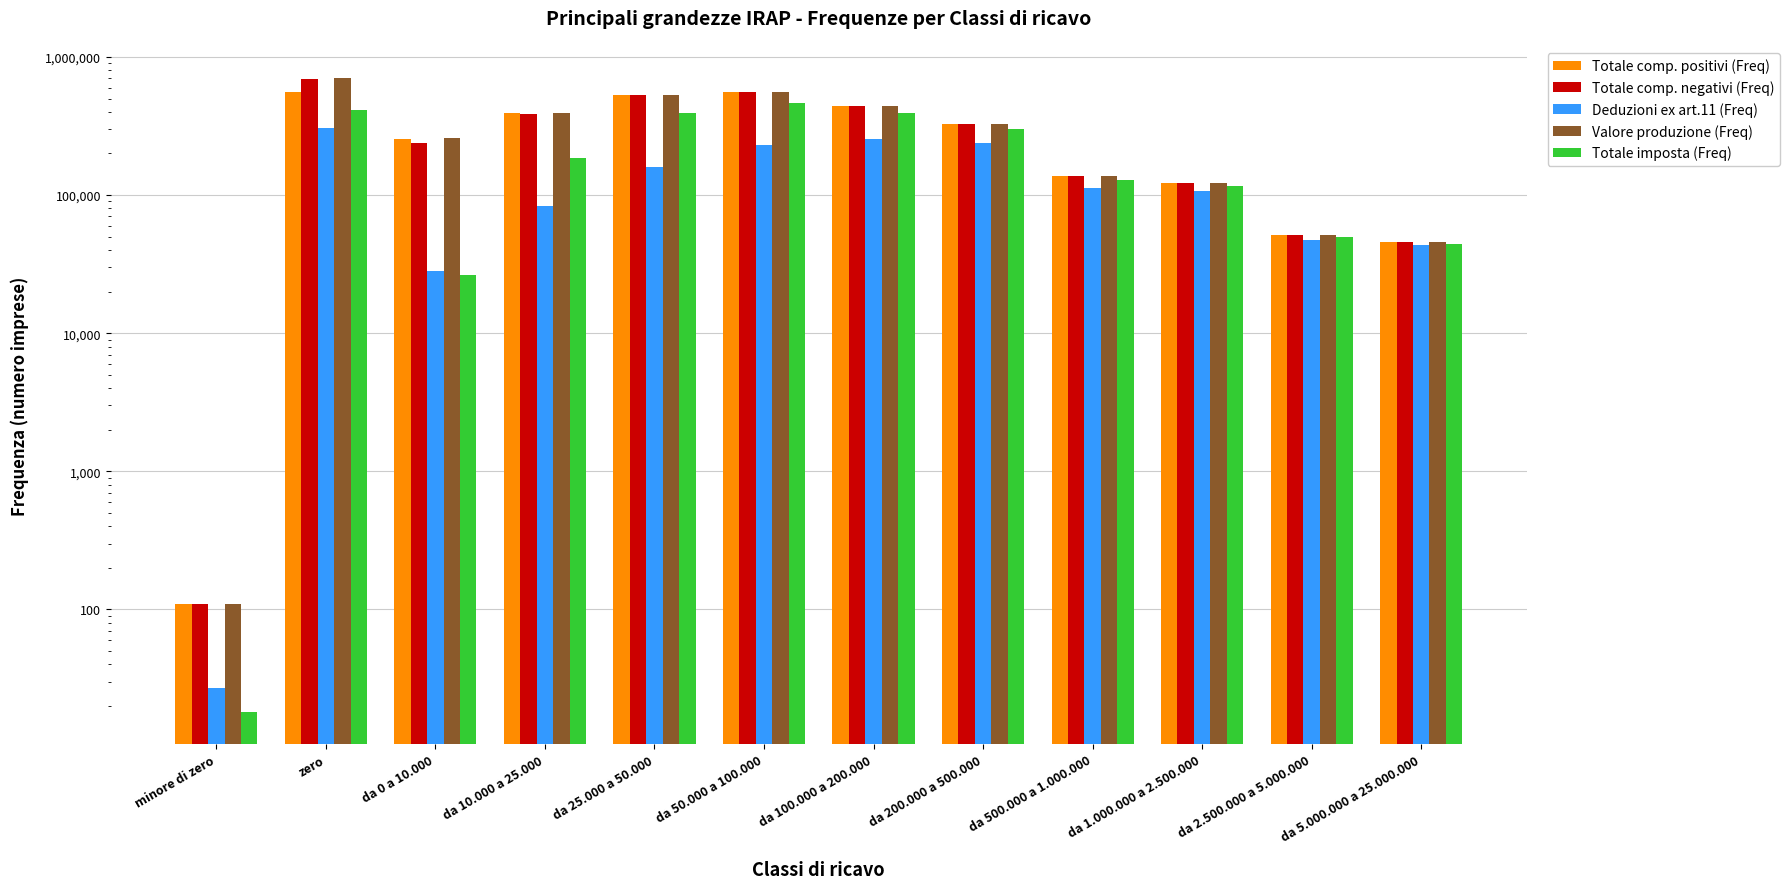

At how many categories does at least one series exceed 249935?

7